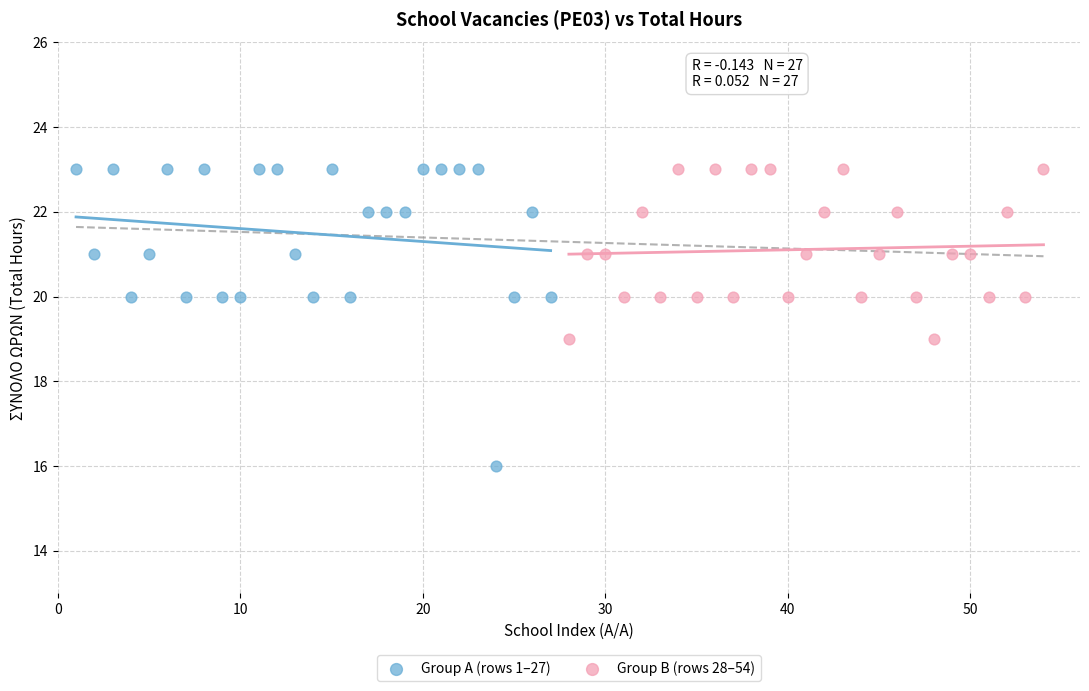

Which series has the widest spread of Y values?

Group A (rows 1–27)